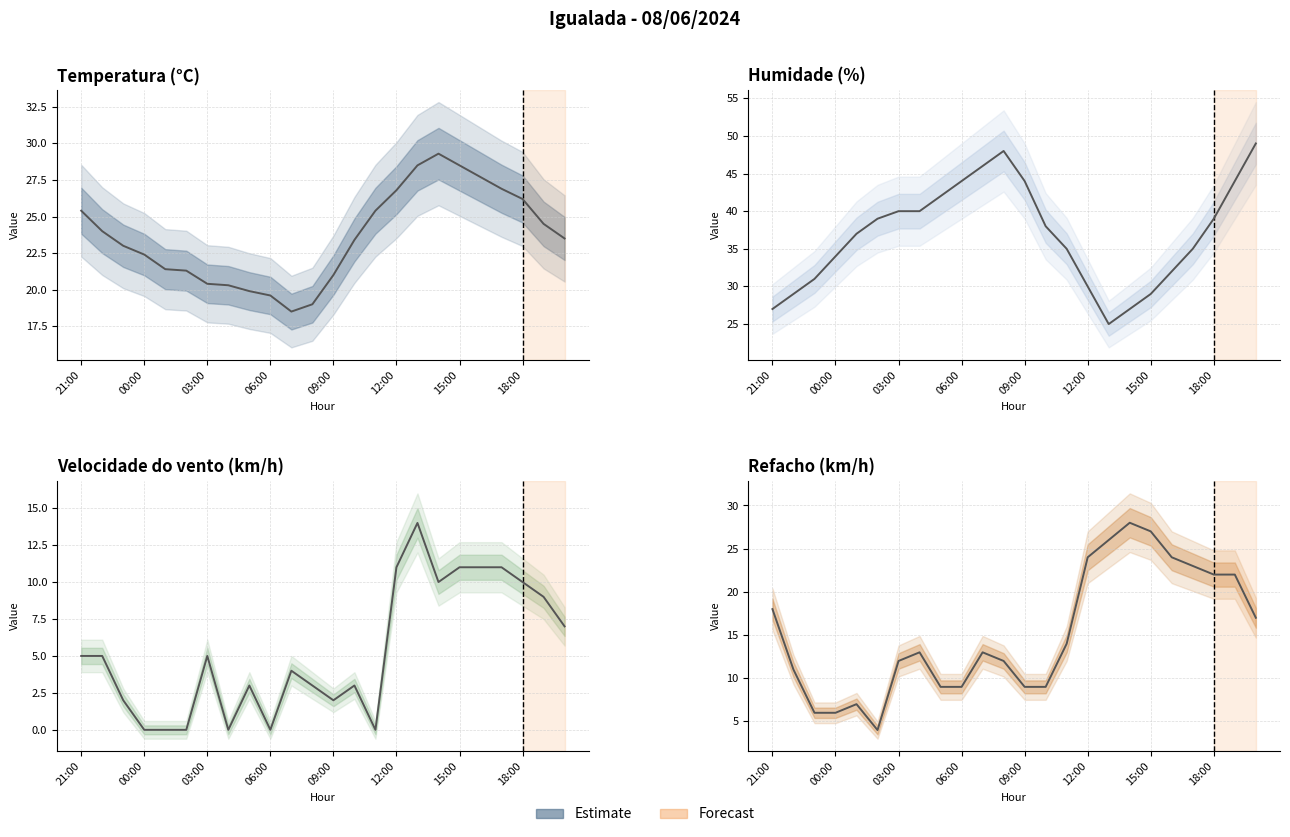

True or false: Temperatura (°C) and Humidade (%) intersect in this chart.

True